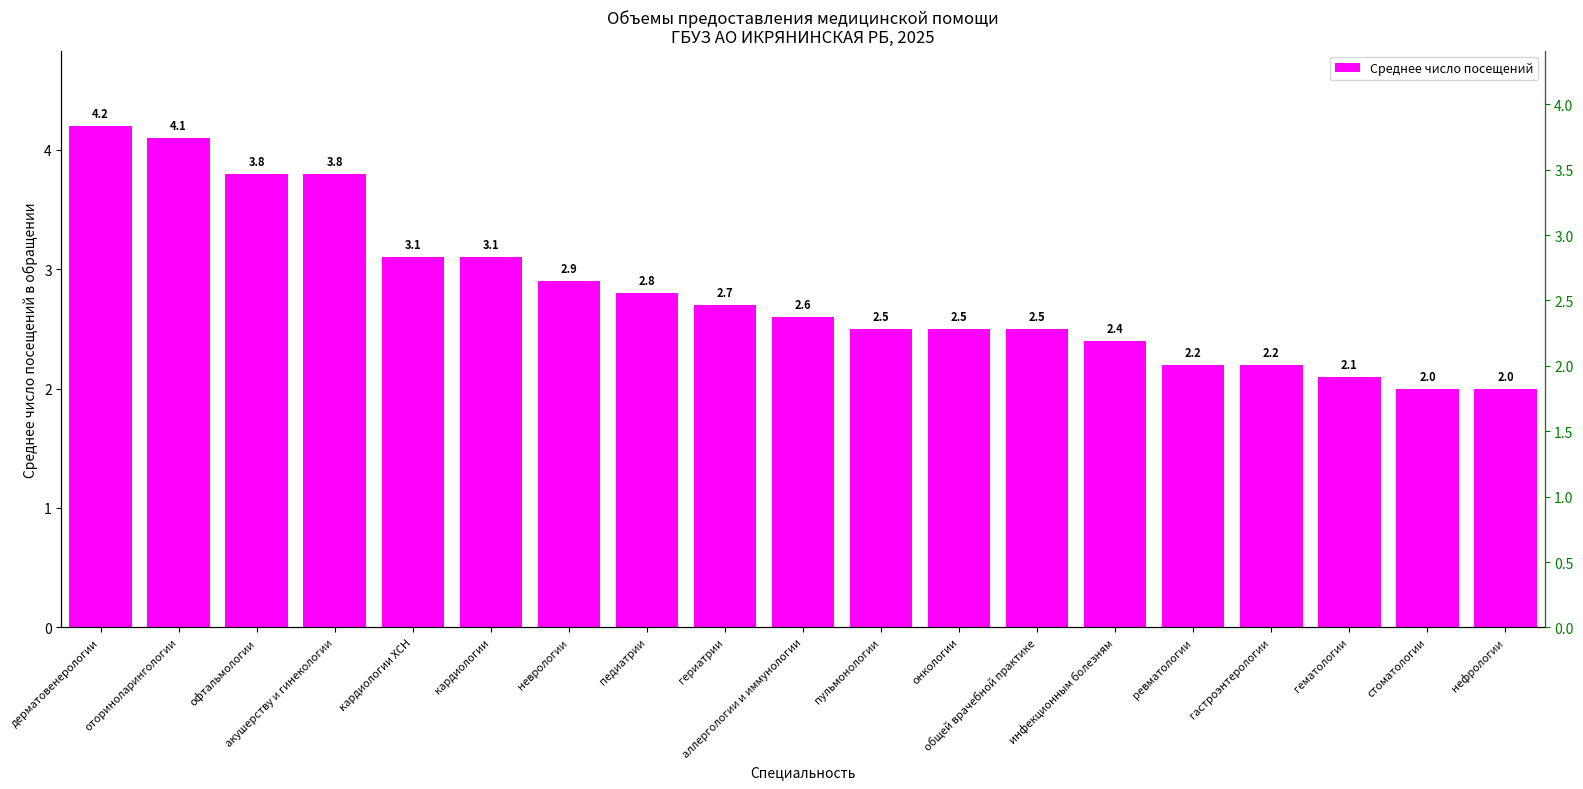

List the labels in order of value, smallest first.

стоматологии, нефрологии, гематологии, ревматологии, гастроэнтерологии, инфекционным болезням, пульмонологии, онкологии, общей врачебной практике, аллергологии и иммунологии, гериатрии, педиатрии, неврологии, кардиологии ХСН, кардиологии, офтальмологии, акушерству и гинекологии, оториноларингологии, дерматовенерологии